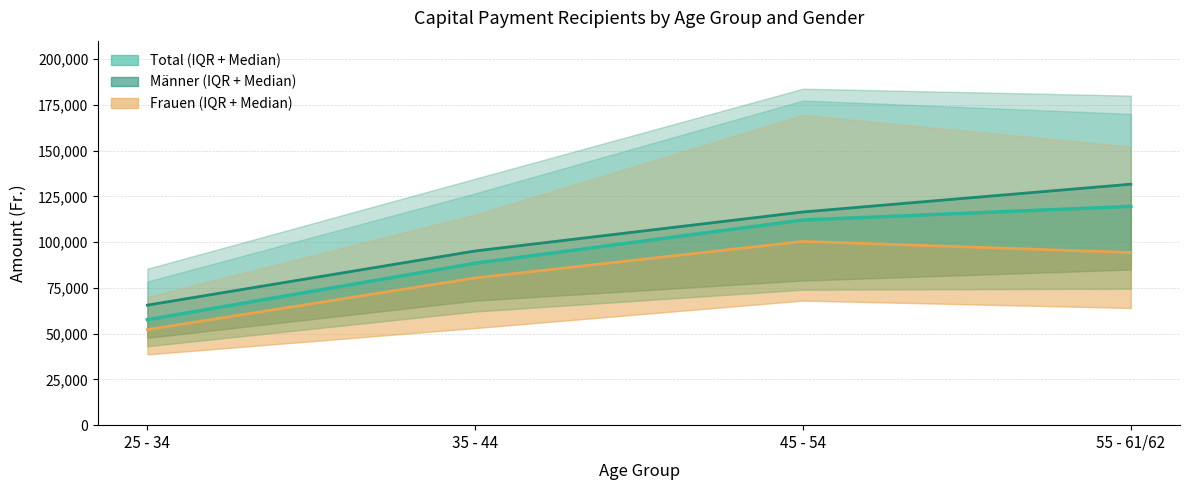

Reading left to right, list all the values displayed in this chart.

Total Median: 57604.0	88470.0	112056.0	119500.0
Männer Median: 65554.5	95144.0	116447.5	131614.0
Frauen Median: 52183.0	80422.5	100377.0	94303.0